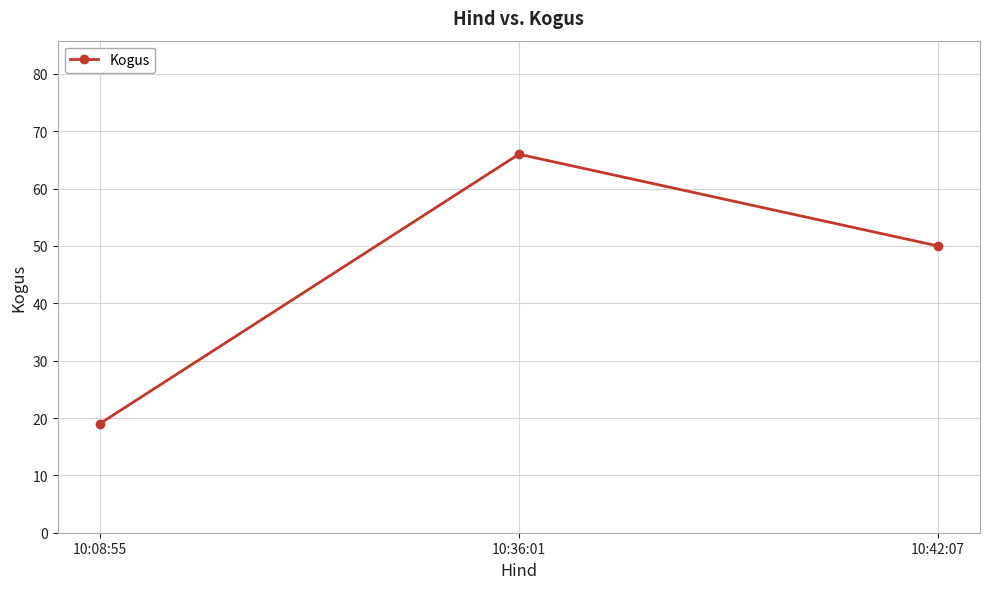

At which category does the chart reach its peak across all series?

10:36:01